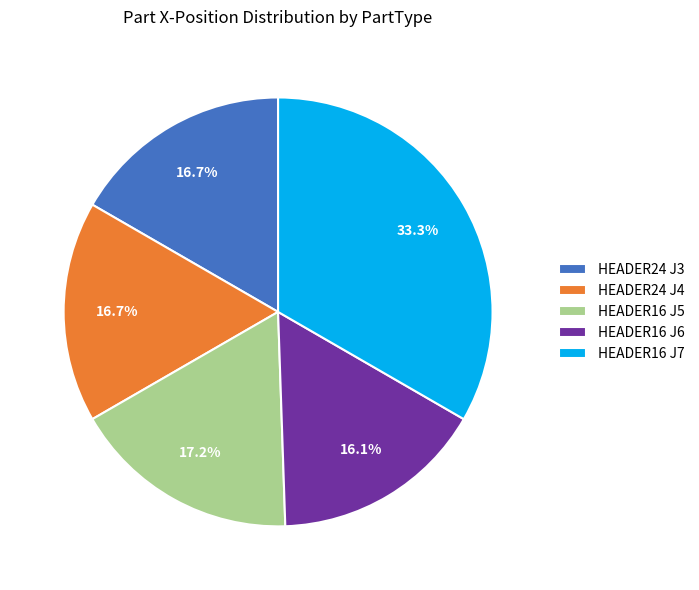

What is the smallest slice in the pie chart?

HEADER16 J6